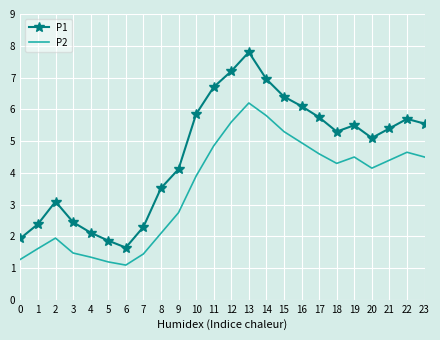

What is the sum of the P2 values at 19 and 21?

8.9